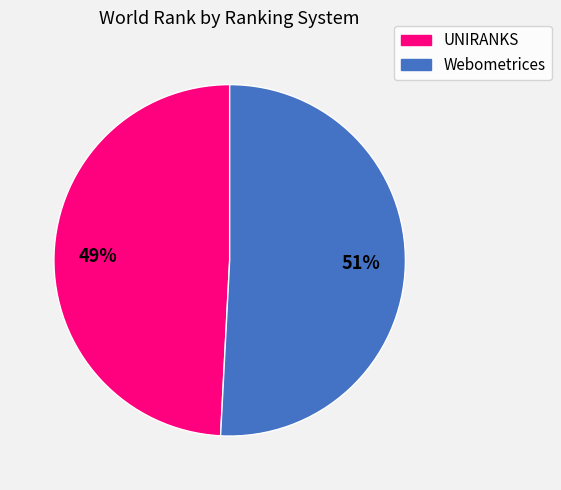

The Webometrices slice represents 41% of the pie. True or false?

False